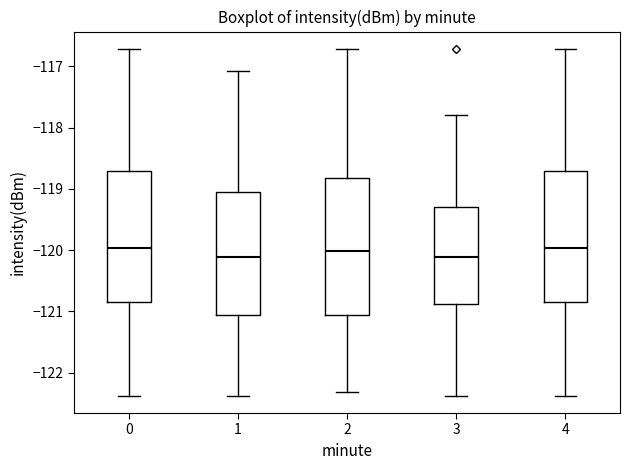

Reading left to right, read every box against the y-axis: the position of its median line, the range the box covers, and the ends of its whiskers. The values are not printed on the chart, so give them approximately, as read against the axis.

0: median -120.0, box -120.8 to -118.7, whiskers -122.4 to -116.7
1: median -120.1, box -121.1 to -119.0, whiskers -122.4 to -117.1
2: median -120.0, box -121.1 to -118.8, whiskers -122.3 to -116.7
3: median -120.1, box -120.9 to -119.3, whiskers -122.4 to -117.8
4: median -120.0, box -120.8 to -118.7, whiskers -122.4 to -116.7